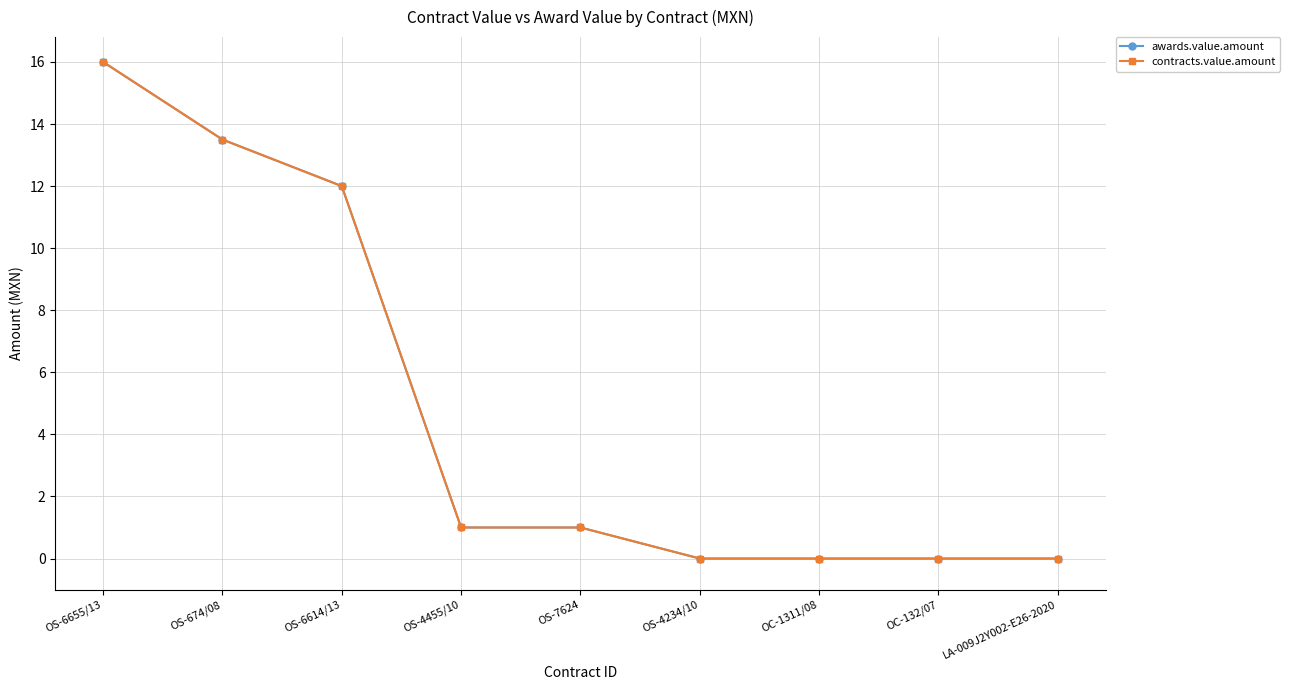

Does the chart display data point markers on the line(s)?

Yes